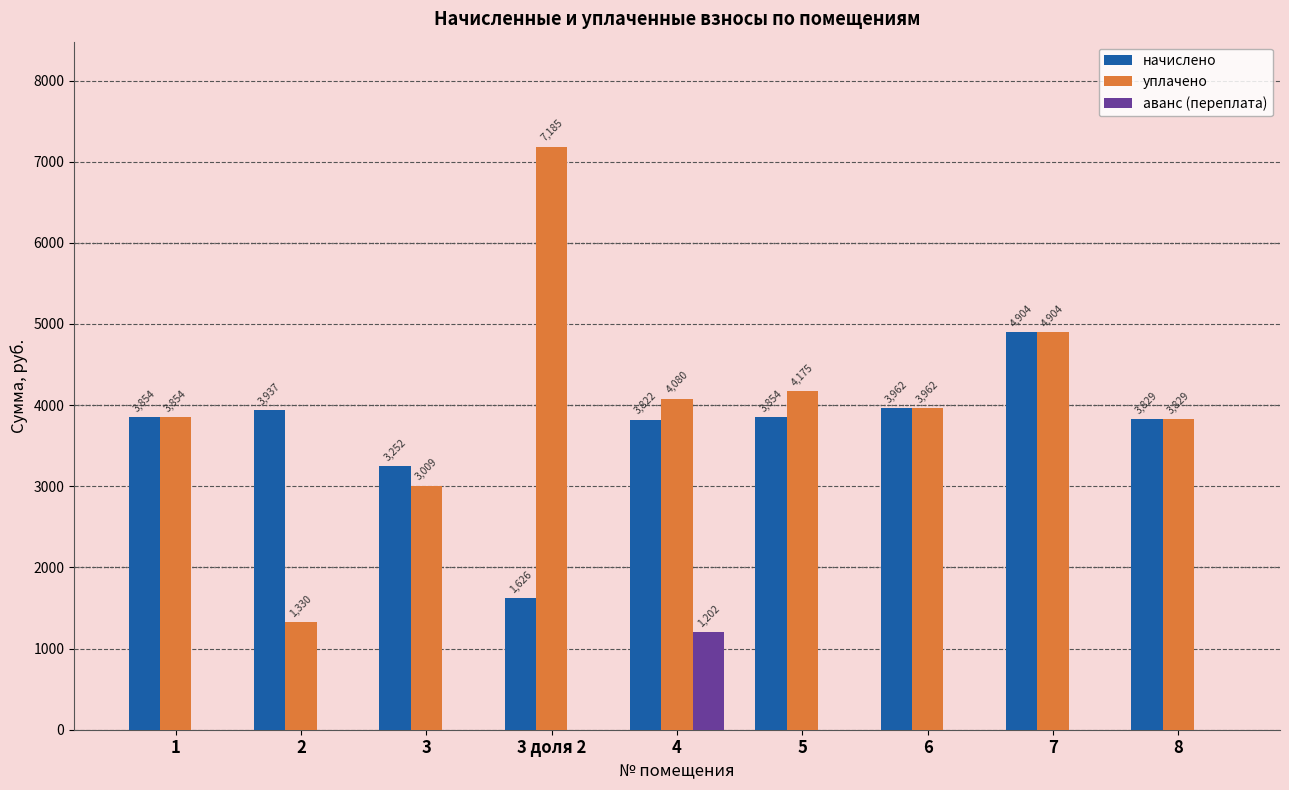

What is the greatest value displayed?

7185.3